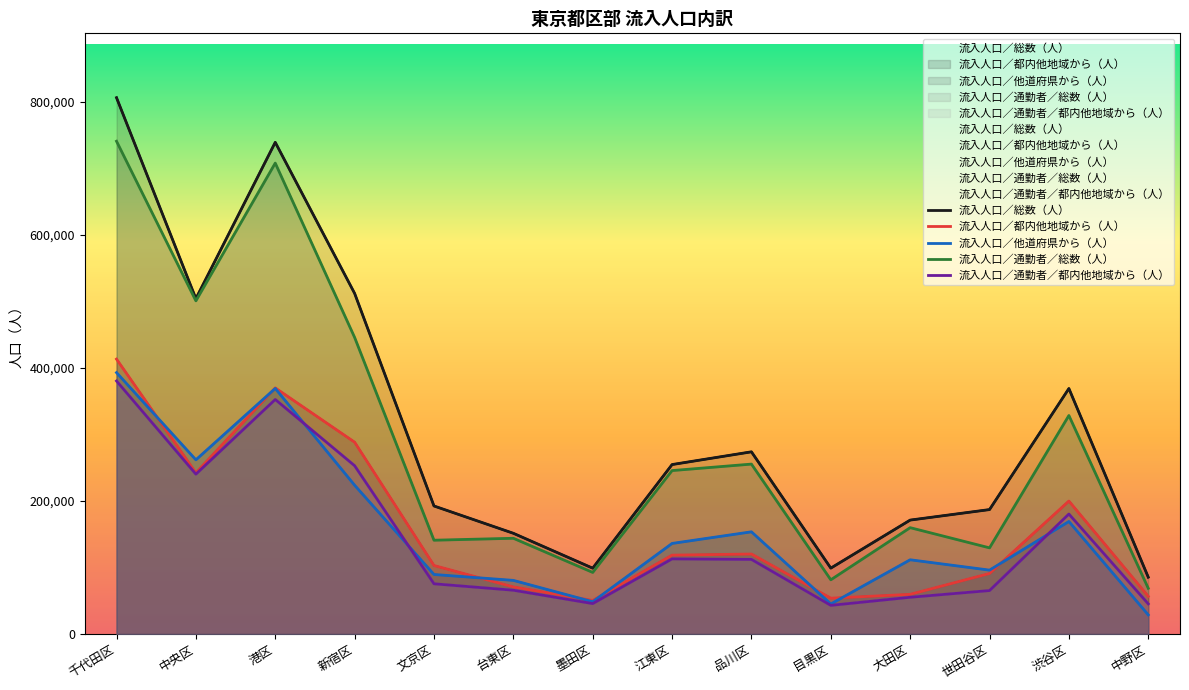

What is the minimum value for 流入人口／都内他地域から（人）?

50404